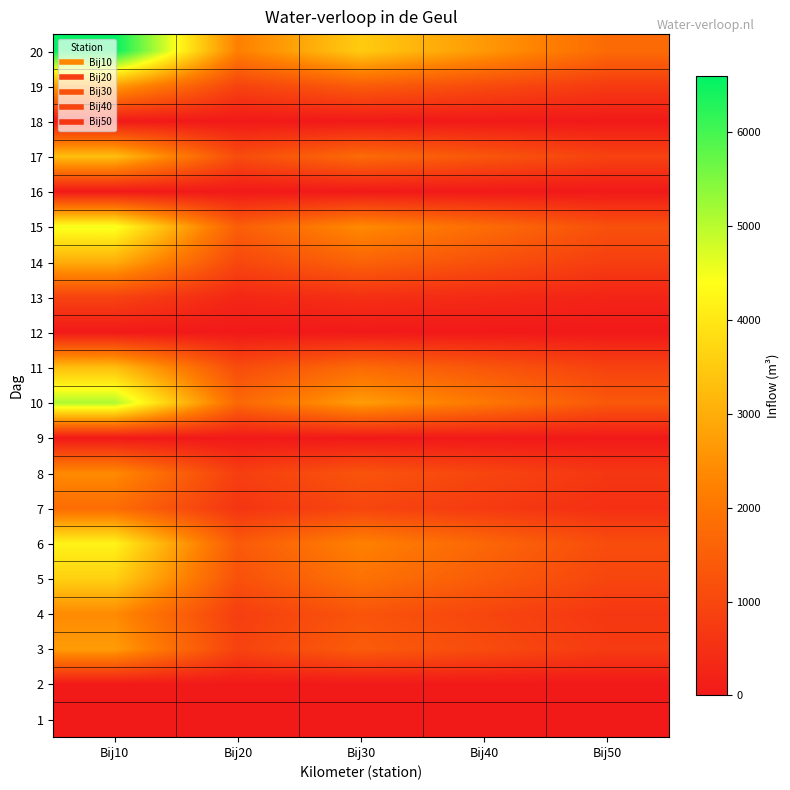

Reading right to left, transcribe all the data shown in this chart.

1: Bij50=0	Bij40=0	Bij30=0	Bij20=0	Bij10=0
2: Bij50=0	Bij40=0	Bij30=0	Bij20=0	Bij10=0
3: Bij50=720	Bij40=1080	Bij30=1440	Bij20=900	Bij10=2700
4: Bij50=640	Bij40=960	Bij30=1280	Bij20=800	Bij10=2400
5: Bij50=960	Bij40=1440	Bij30=1920	Bij20=1200	Bij10=3600
6: Bij50=1120	Bij40=1680	Bij30=2240	Bij20=1400	Bij10=4200
7: Bij50=480	Bij40=720	Bij30=960	Bij20=600	Bij10=1800
8: Bij50=640	Bij40=960	Bij30=1280	Bij20=800	Bij10=2400
9: Bij50=0	Bij40=0	Bij30=0	Bij20=0	Bij10=0
10: Bij50=1360	Bij40=2040	Bij30=2720	Bij20=1700	Bij10=5100
11: Bij50=880	Bij40=1320	Bij30=1760	Bij20=1100	Bij10=3300
12: Bij50=0	Bij40=0	Bij30=0	Bij20=0	Bij10=0
13: Bij50=240	Bij40=360	Bij30=480	Bij20=300	Bij10=900
14: Bij50=800	Bij40=1200	Bij30=1600	Bij20=1000	Bij10=3000
15: Bij50=1200	Bij40=1800	Bij30=2400	Bij20=1500	Bij10=4500
16: Bij50=0	Bij40=0	Bij30=0	Bij20=0	Bij10=0
17: Bij50=880	Bij40=1320	Bij30=1760	Bij20=1100	Bij10=3300
18: Bij50=0	Bij40=0	Bij30=0	Bij20=0	Bij10=0
19: Bij50=720	Bij40=1080	Bij30=1440	Bij20=900	Bij10=2700
20: Bij50=1760	Bij40=2640	Bij30=3520	Bij20=2200	Bij10=6600